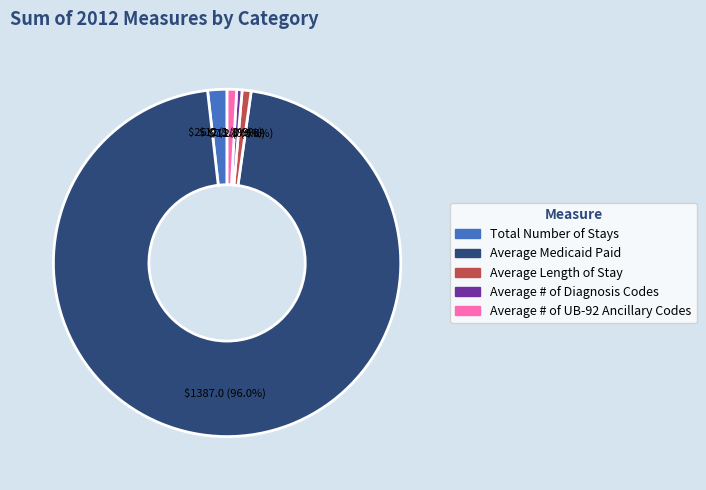

To the nearest percent, what is the combined percentage of Average # of UB-92 Ancillary Codes and Total Number of Stays?

3%